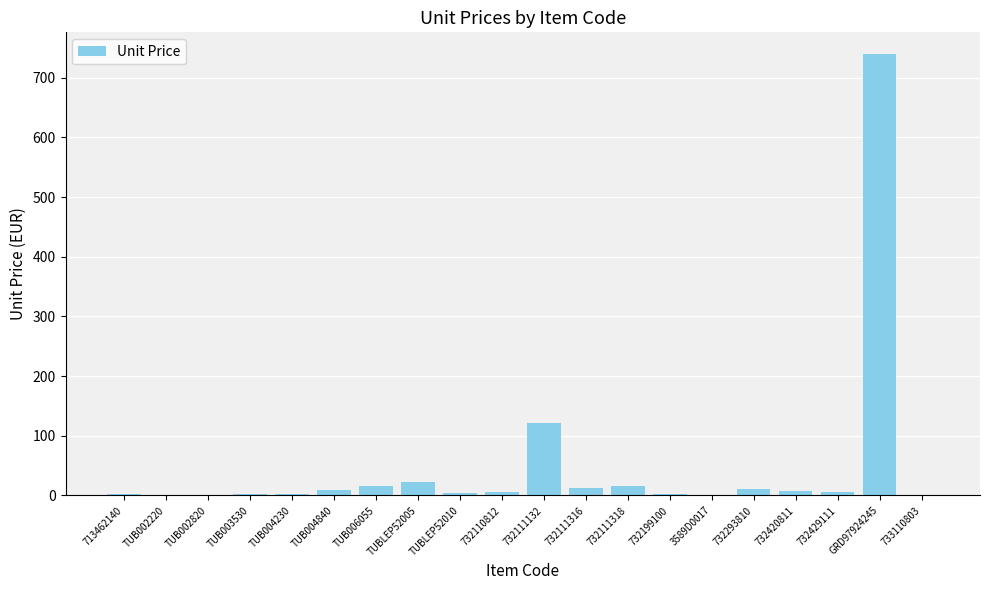

True or false: the data shows 3.3 at TUB004230.

True